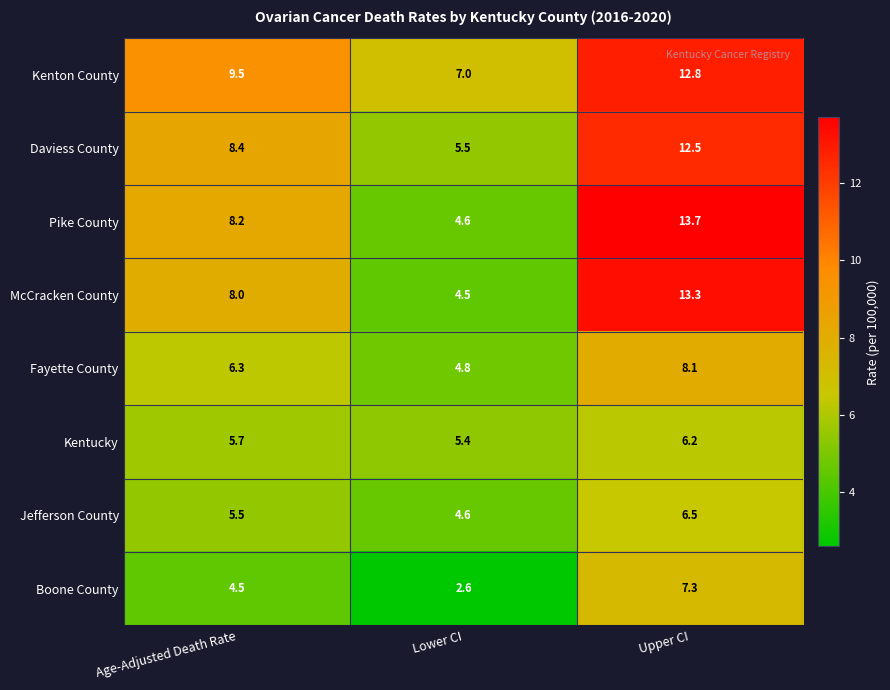

True or false: Jefferson County has a value of 2.1 at Lower CI.

False